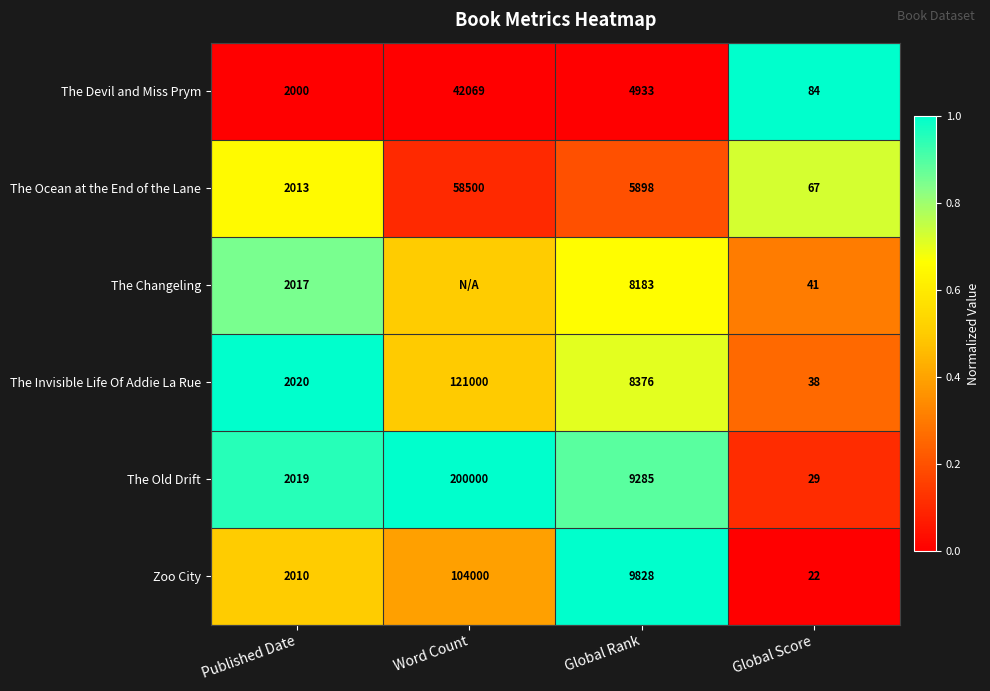

What is the difference between the highest and lowest values at Published Date?

20.0